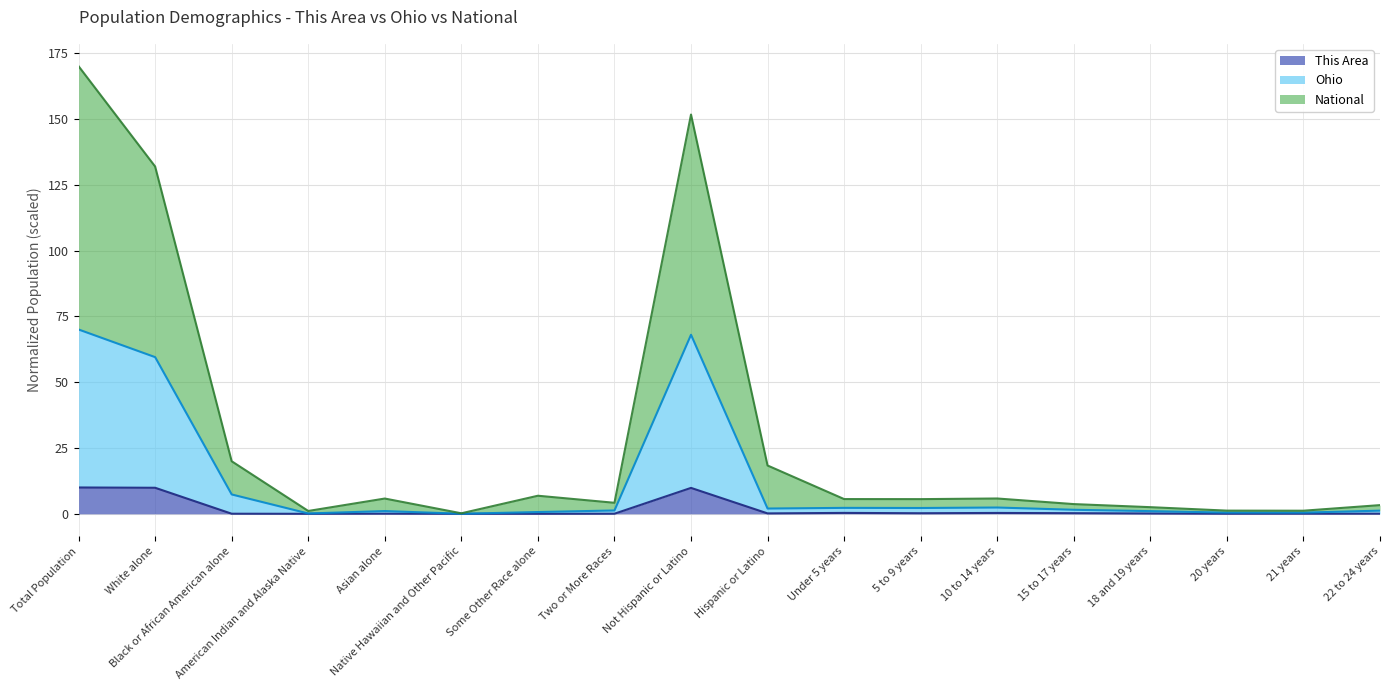

At which label does Ohio line first exceed 1?

Total Population